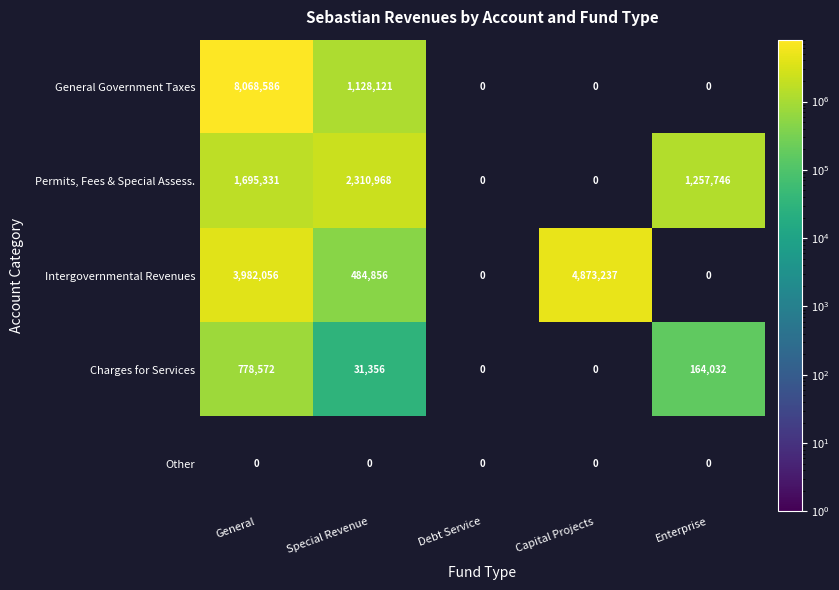

The General Government Taxes series shows 1128121 at Special Revenue. True or false?

True